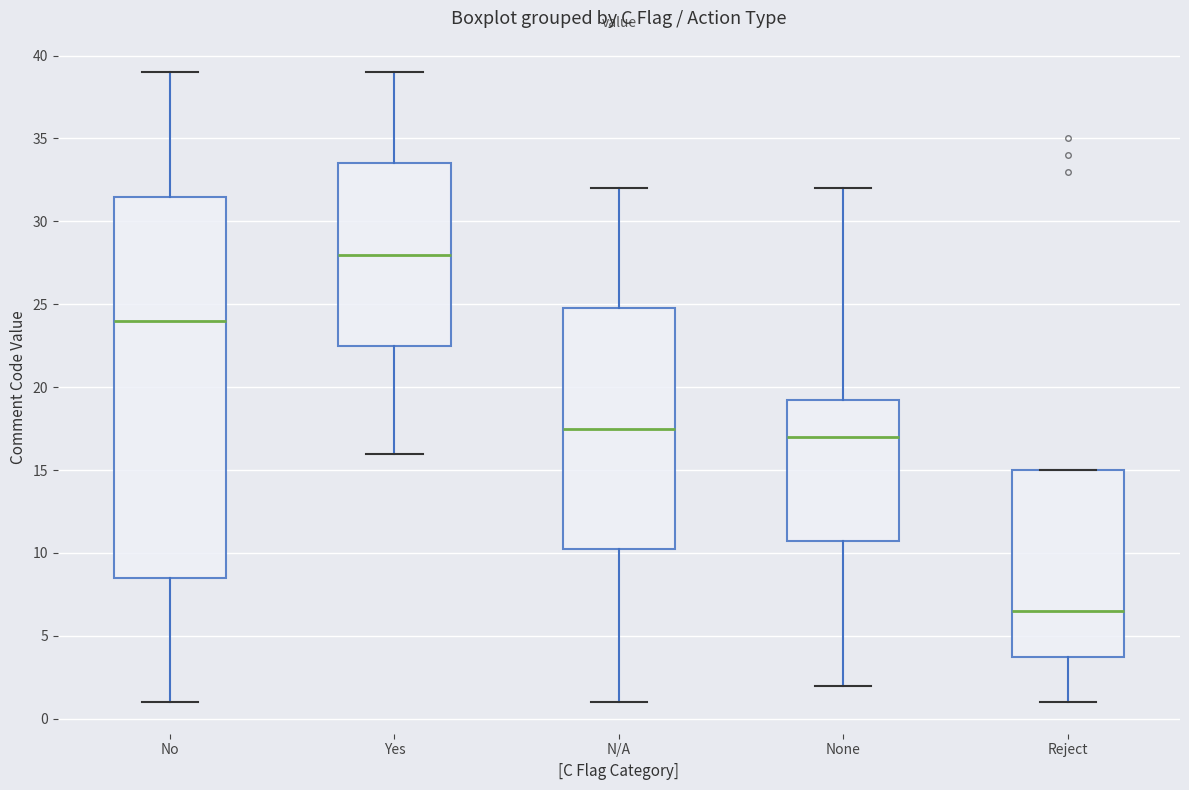

Reading left to right, transcribe this box plot: for each box, give where its median line is, the range the box spans, and where its two whiskers end, as read against the y-axis. The values are not printed on the chart, so give them approximately, as read against the axis.

No: median 24.0, box 8.5 to 31.5, whiskers 1.0 to 39.0
Yes: median 28.0, box 22.5 to 33.5, whiskers 16.0 to 39.0
N/A: median 17.5, box 10.5 to 25.0, whiskers 1.0 to 32.0
None: median 17.0, box 11.0 to 19.5, whiskers 2.0 to 32.0
Reject: median 6.5, box 4.0 to 15.0, whiskers 1.0 to 15.0